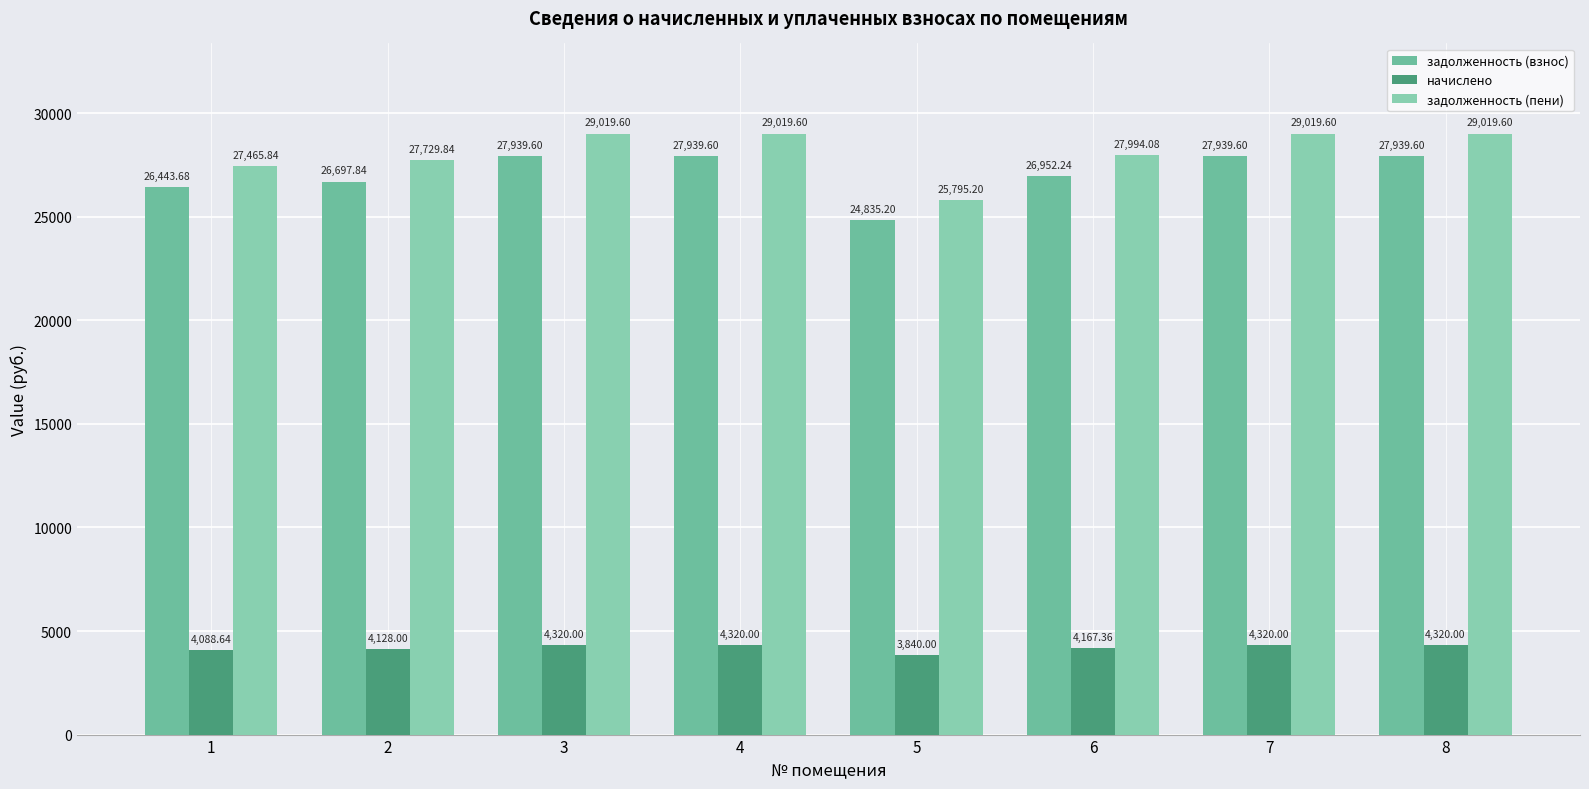

List the labels in order of задолженность (взнос) value, largest first.

3, 4, 7, 8, 6, 2, 1, 5